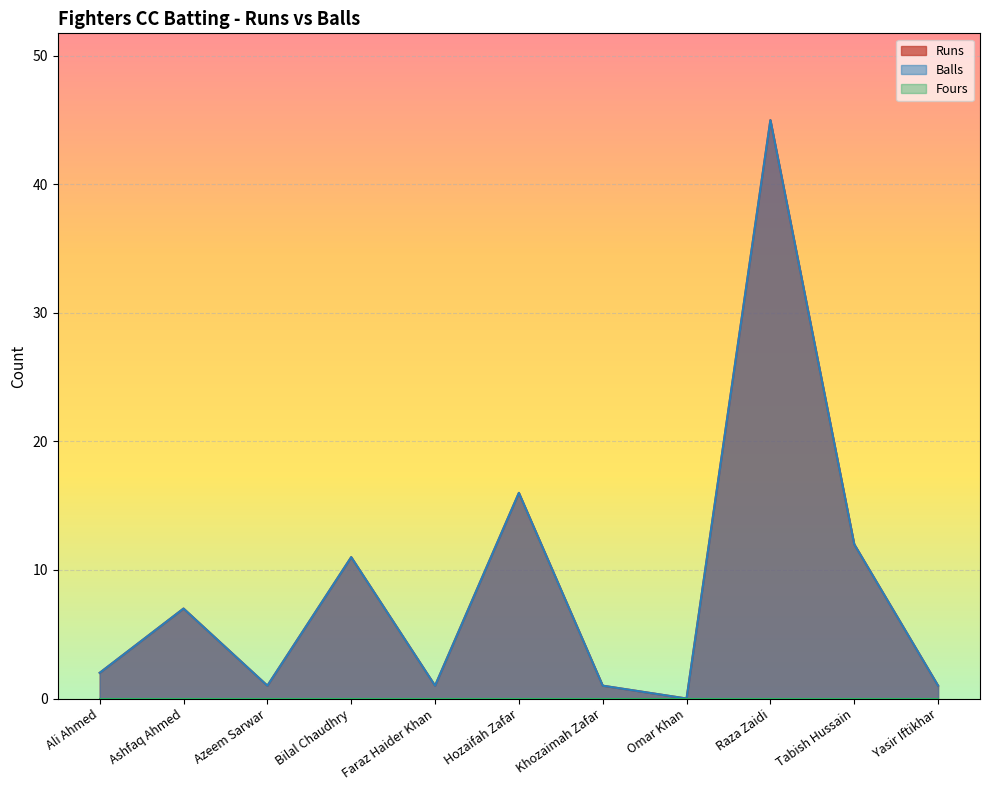

True or false: Balls has a value of 23 at Omar Khan.

False